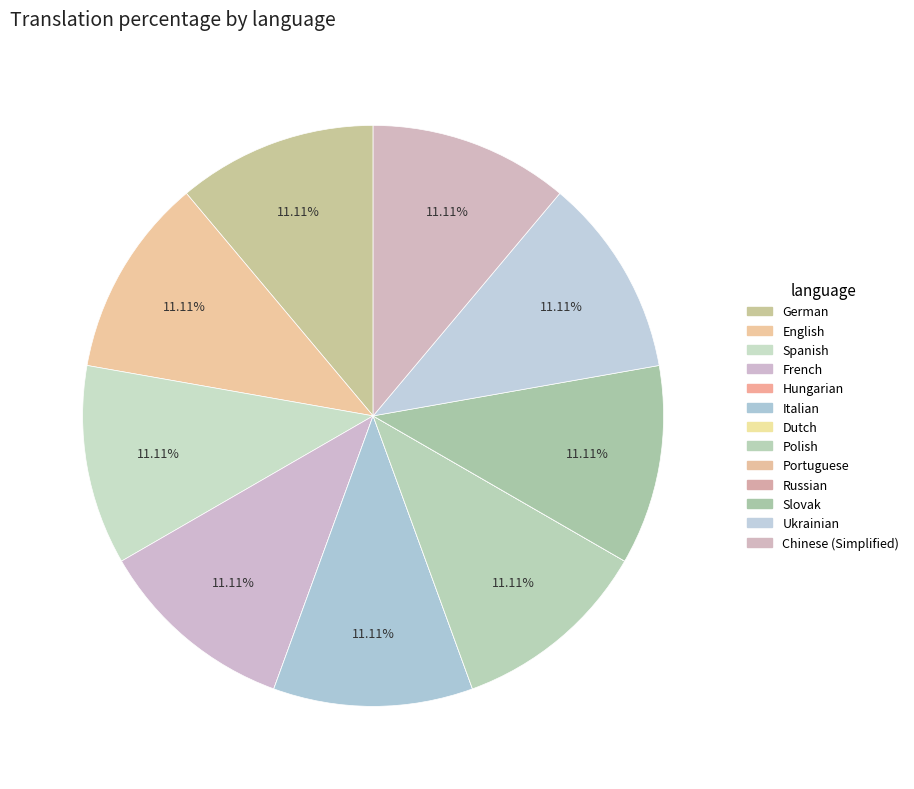

How many segments does this pie chart have?

13